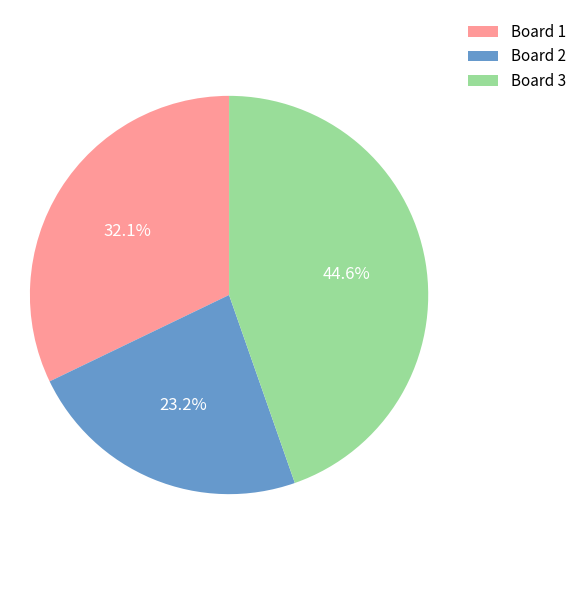

Does Board 2 represent more than half of the total?

No